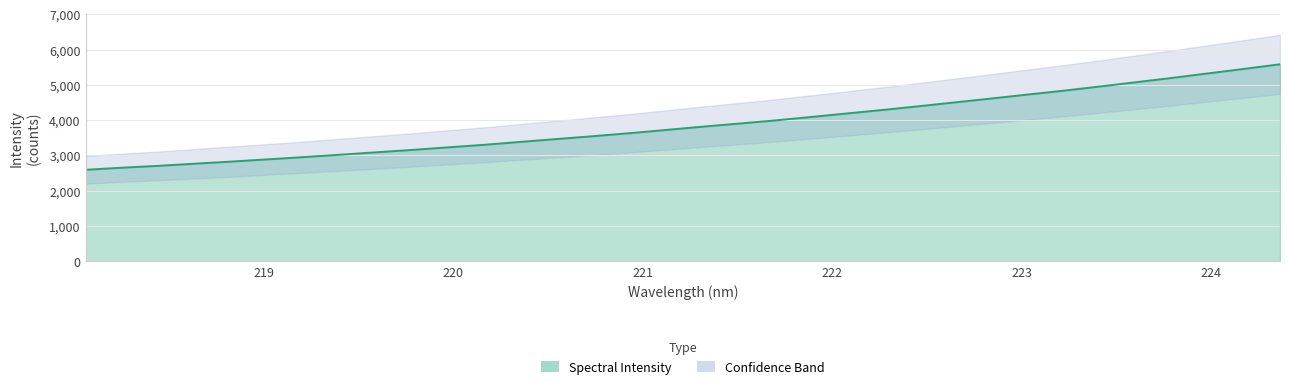

True or false: there are more than 2 points higher than both neighbors.

False